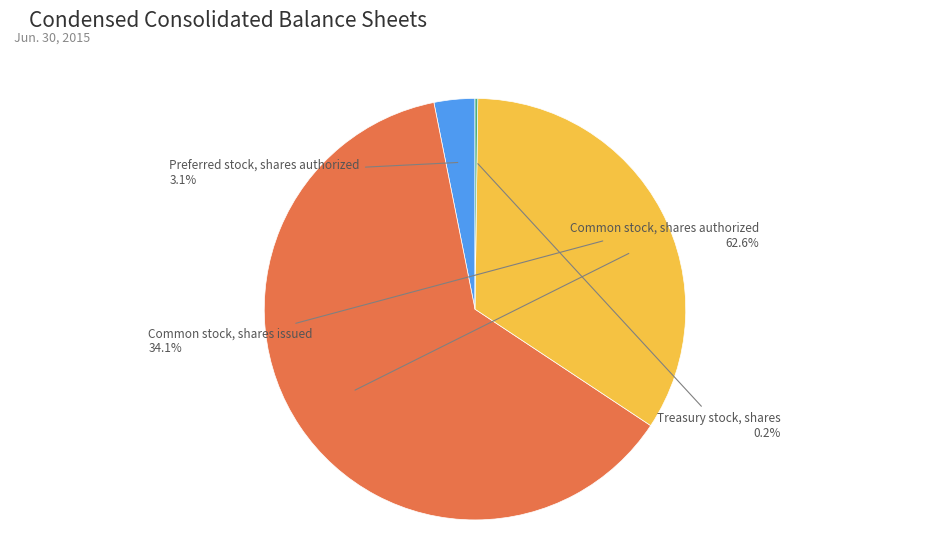

What is the total percentage of Common stock, shares issued and Preferred stock, shares authorized?

37.2%